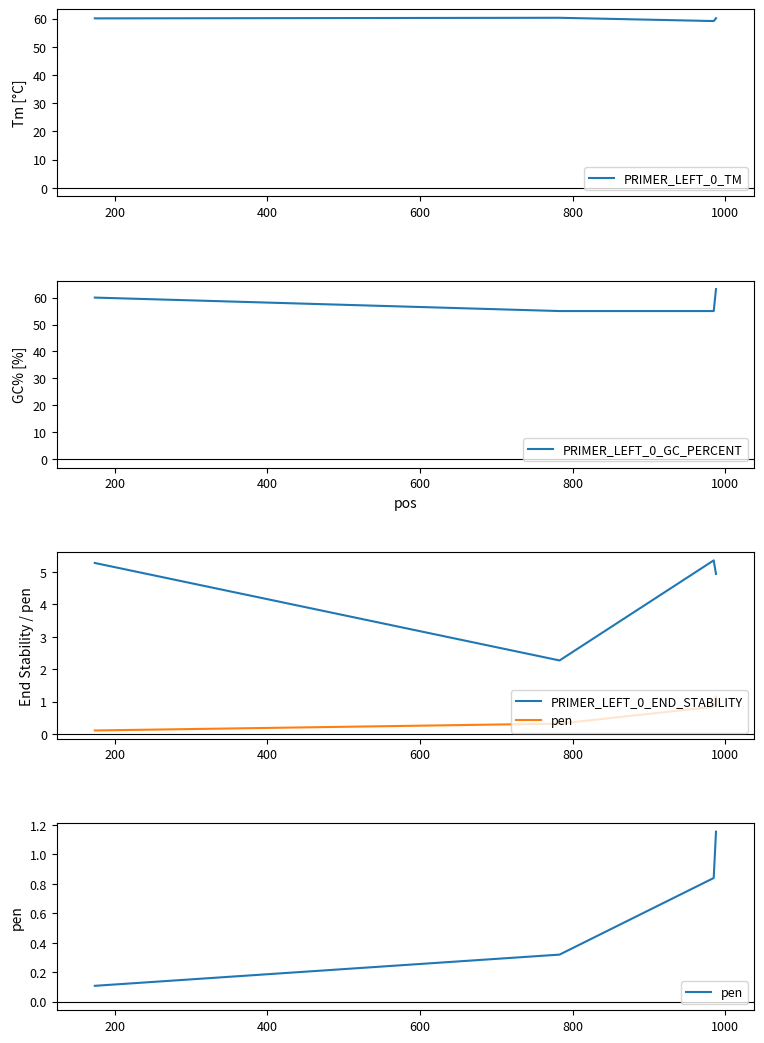

What is the average value of the PRIMER_LEFT_0_END_STABILITY series?

4.5